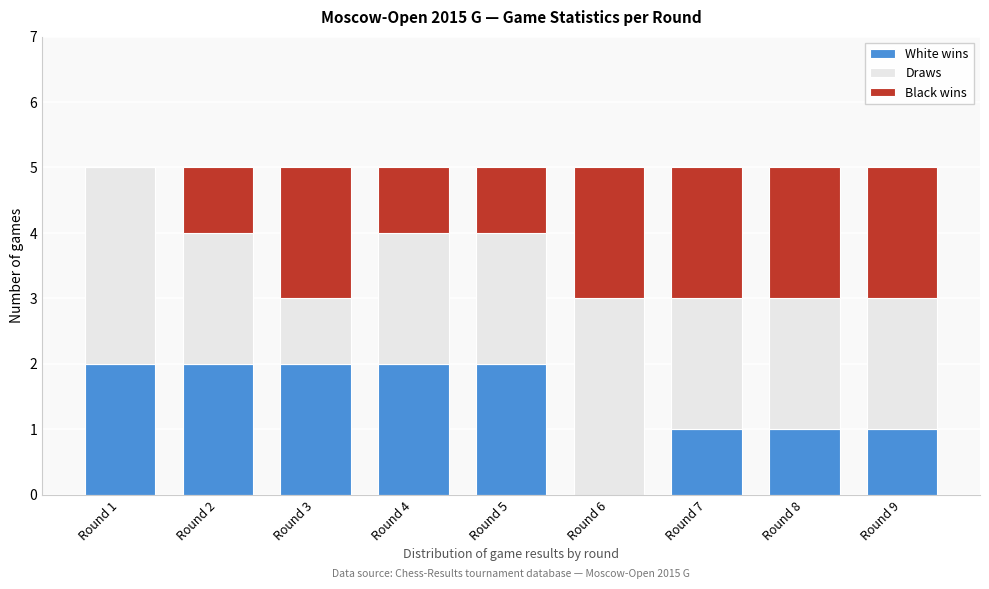

Reading left to right, what are the values for White wins?

Round 1=2	Round 2=2	Round 3=2	Round 4=2	Round 5=2	Round 6=0	Round 7=1	Round 8=1	Round 9=1